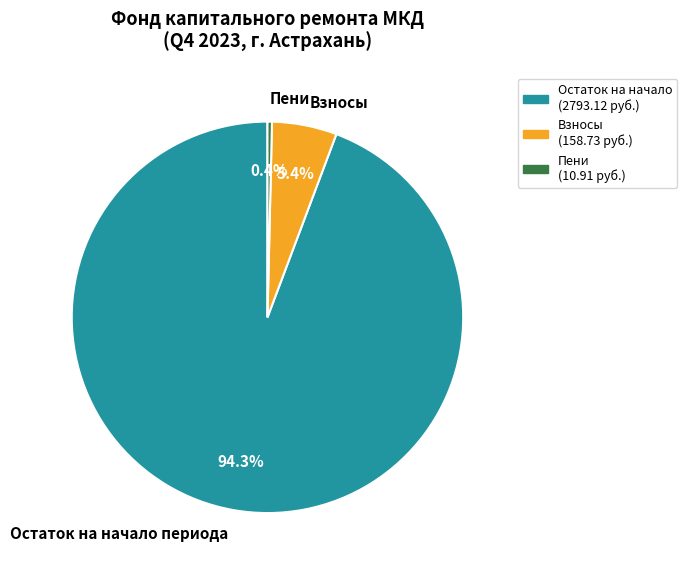

What percentage do Остаток на начало периода and Пени together represent?

94.6%